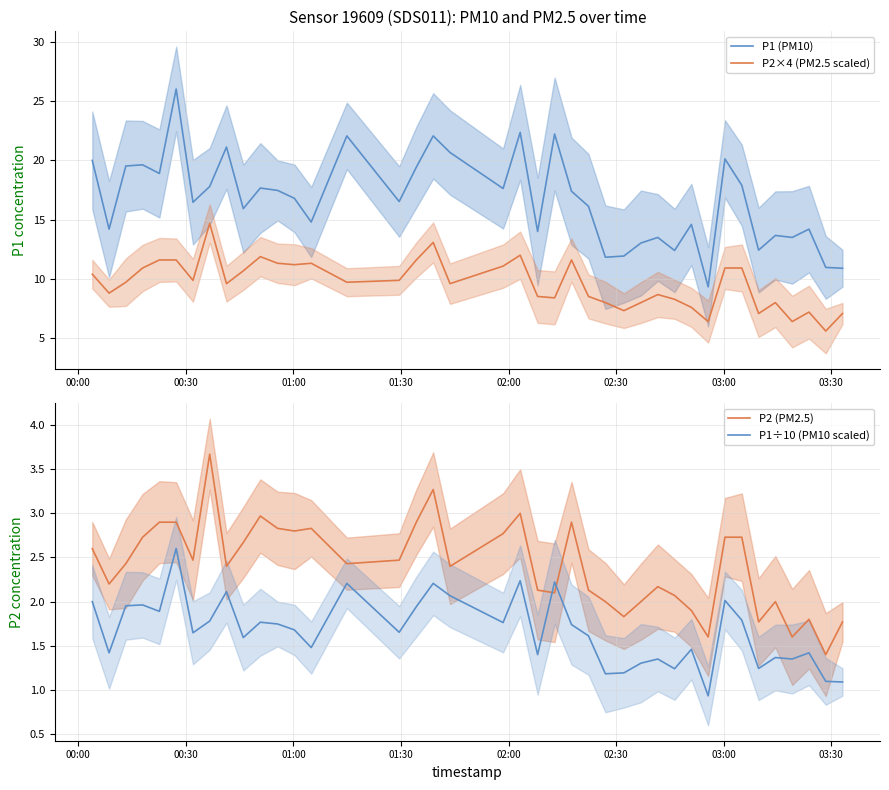

What is the minimum value for P2×4 (PM2.5 scaled)?

5.6